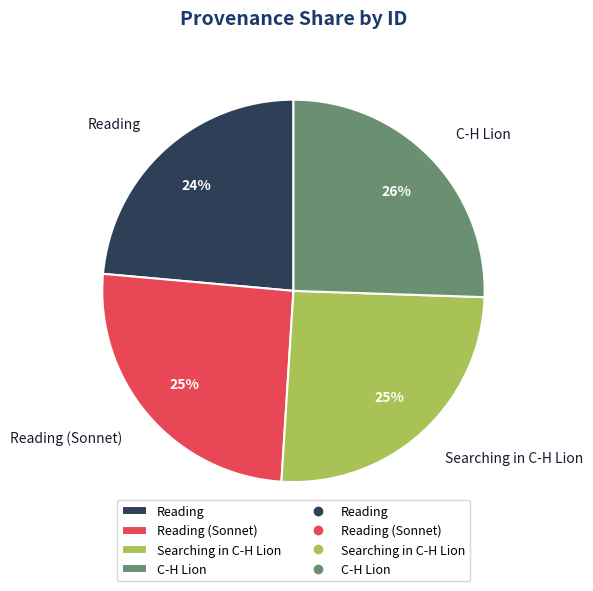

To the nearest percent, what is the difference between the largest and smallest slice percentages?

2%